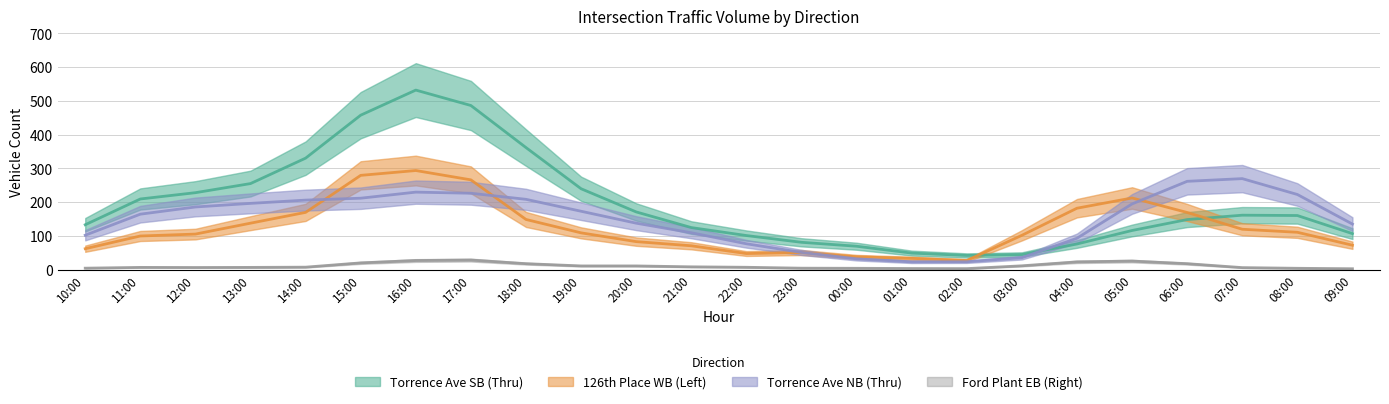

Which has a higher value, 05:00 or 00:00?

05:00